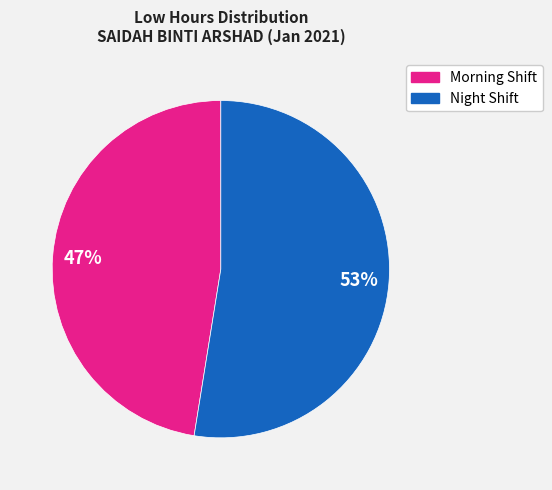

Is there a majority slice in this chart?

Yes